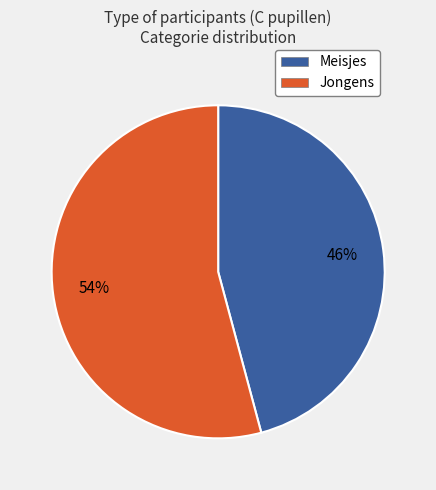

Do Jongens and Meisjes together represent more than half of the pie?

Yes